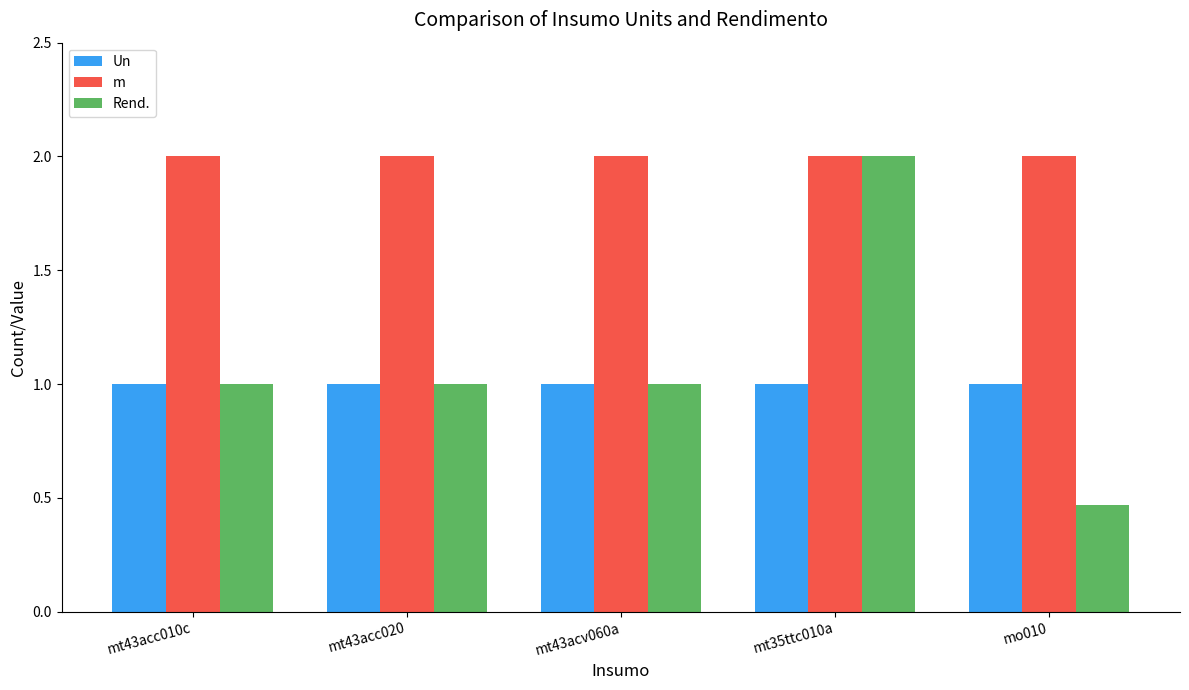

What are all the series names shown in the legend?

Un, m, Rend.